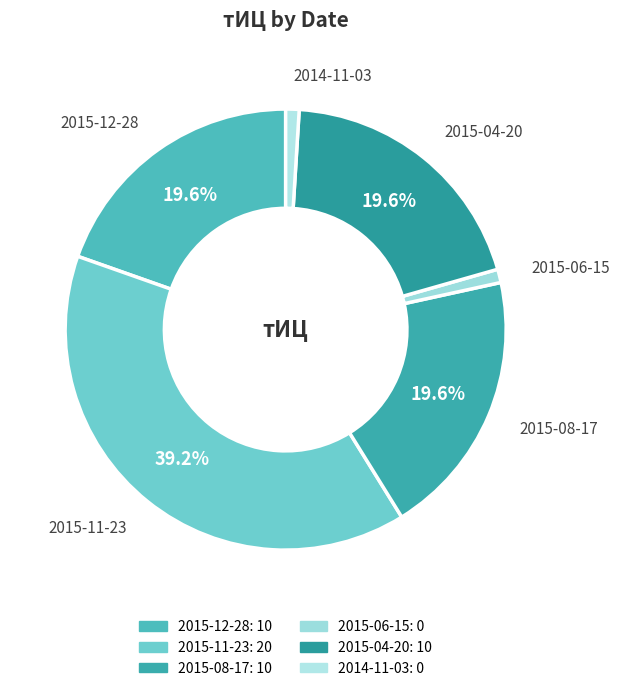

Is 2015-04-20 the majority of the pie?

No